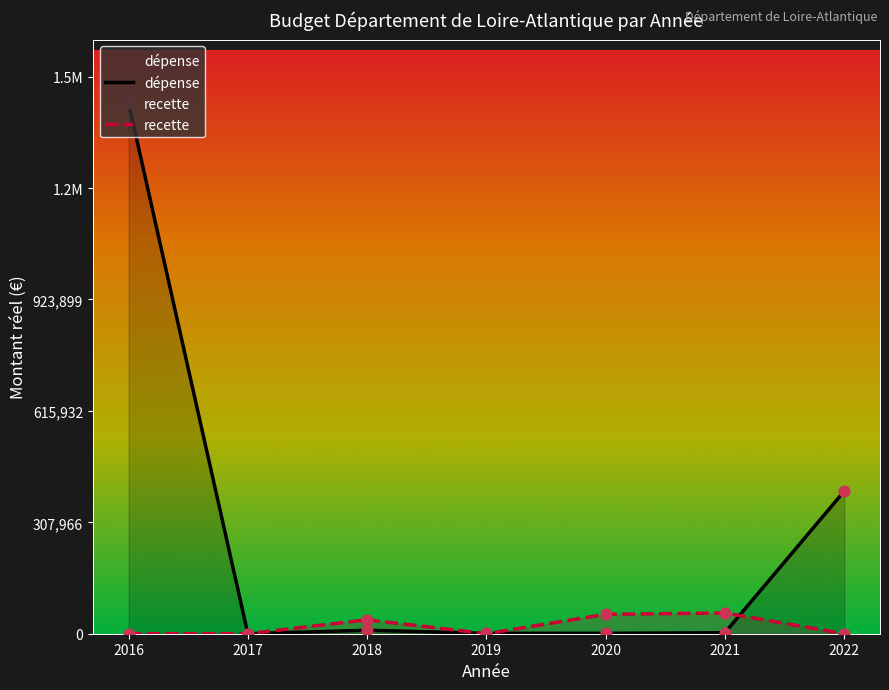

What are all the series names shown in the legend?

dépense, recette